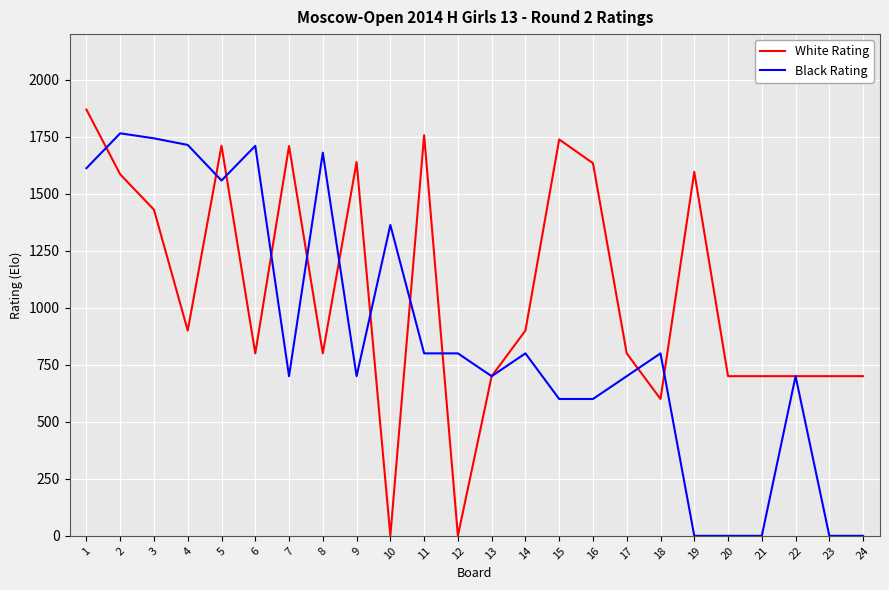

What is the highest value of the Black Rating series?

1765